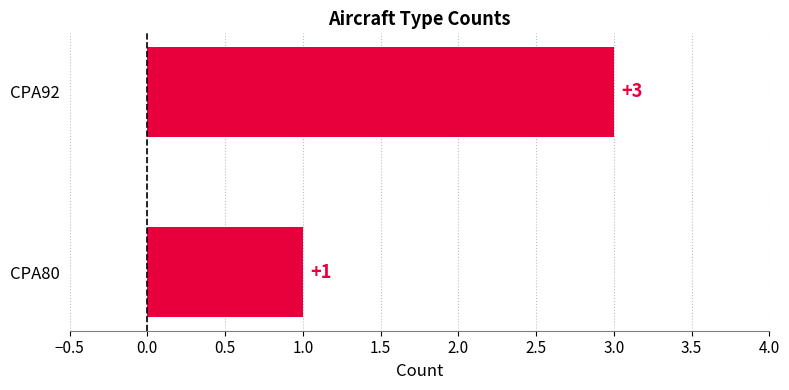

The chart shows a value of 0 at CPA80. True or false?

False